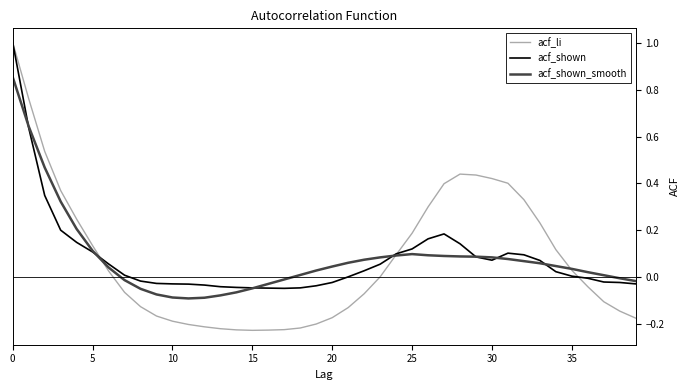

What is the maximum value for acf_shown?

1.0